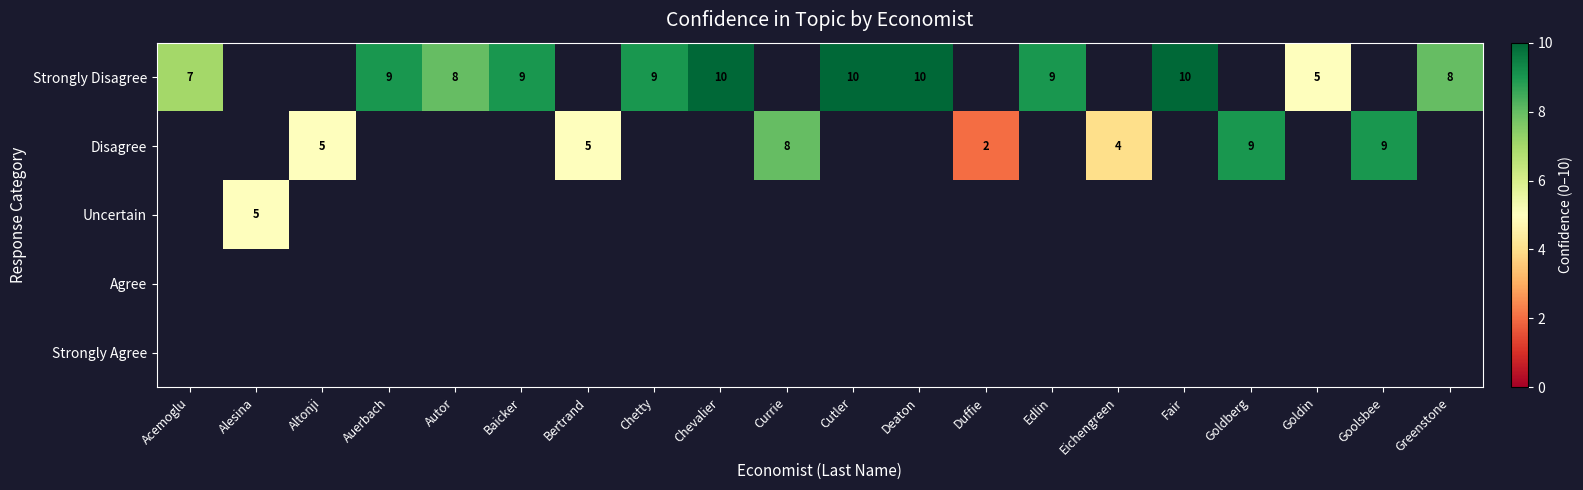

What is the sum of the Strongly Disagree values at Baicker and Autor?

17